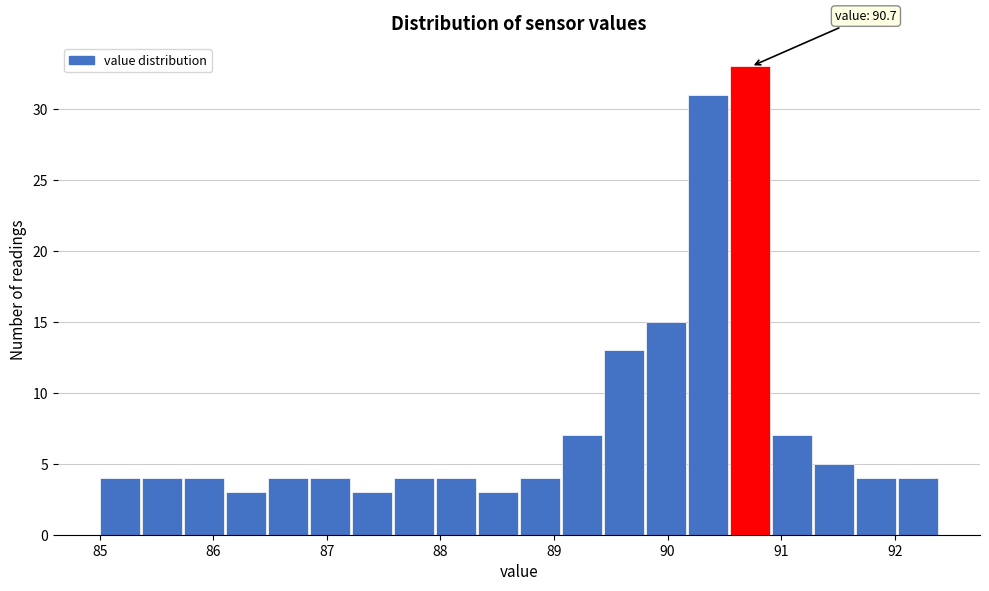

Around what value on the x-axis is the tallest bar? Give the approximate position of its centre, as read against the axis.

90.7